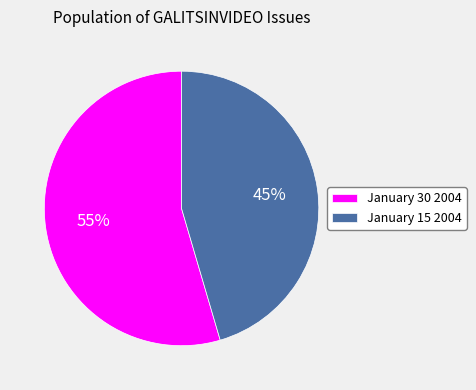

To the nearest percent, what is the combined percentage of January 15 2004 and January 30 2004?

100%